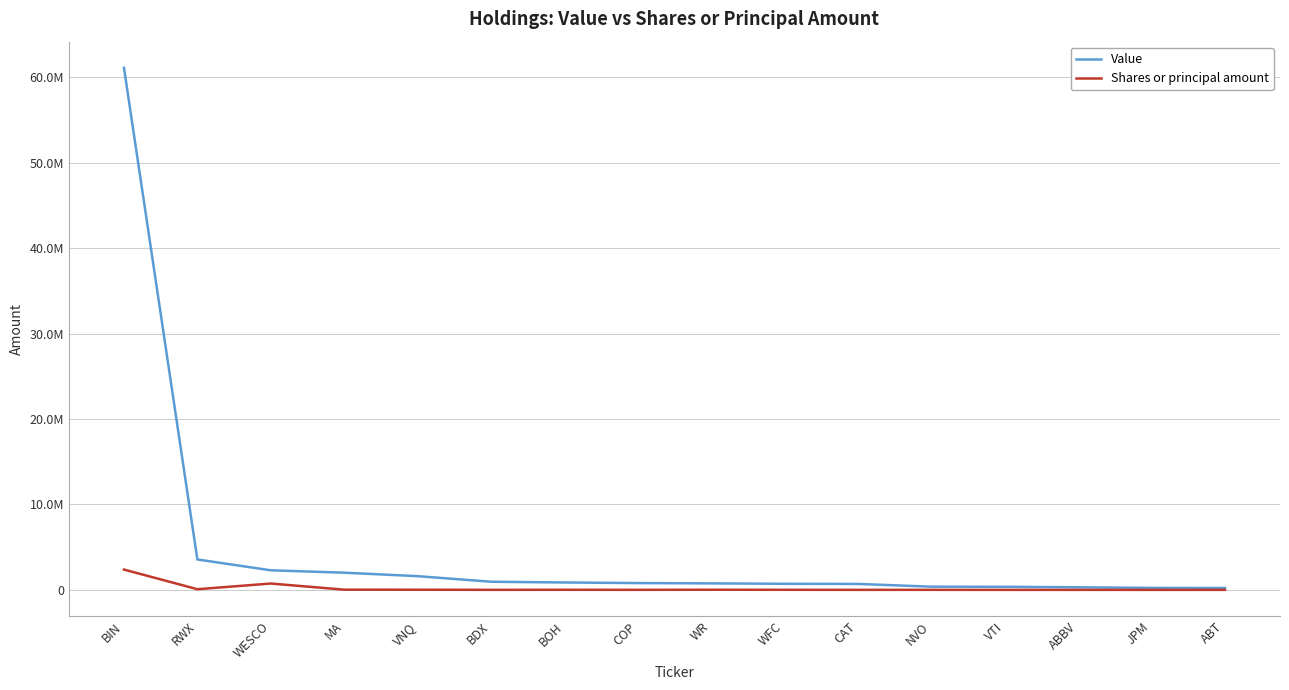

What is the maximum value shown in the chart?

61105000